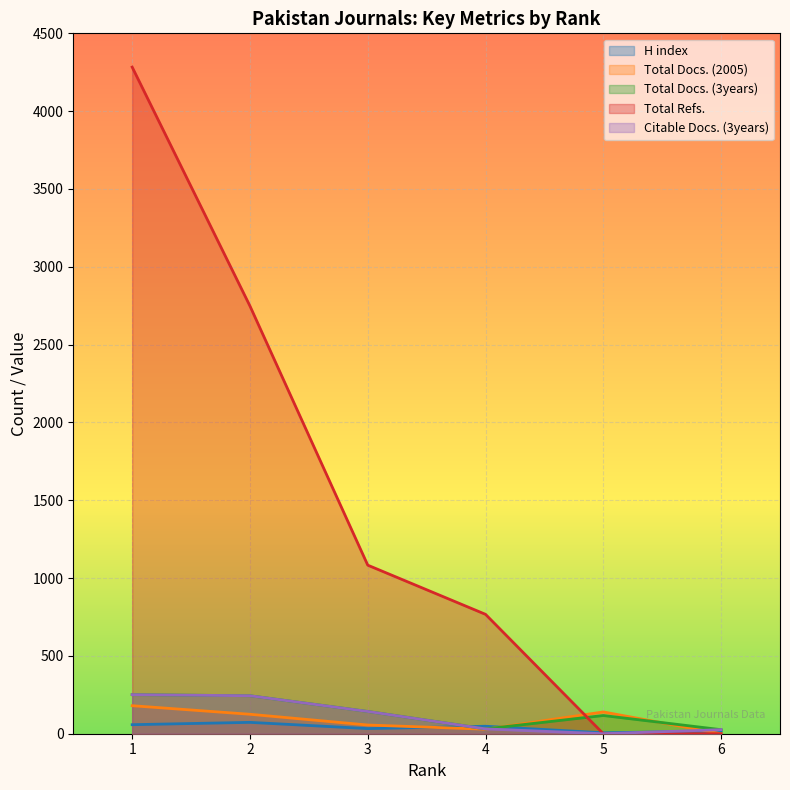

Reading left to right, what are all the values shown in this chart?

H index: 1=58	2=73	3=33	4=48	5=6	6=18
Total Docs. (2005): 1=180	2=125	3=56	4=29	5=140	6=0
Total Docs. (3years): 1=251	2=244	3=143	4=31	5=117	6=26
Total Refs.: 1=4283	2=2748	3=1083	4=767	5=0	6=0
Citable Docs. (3years): 1=251	2=244	3=143	4=31	5=0	6=26